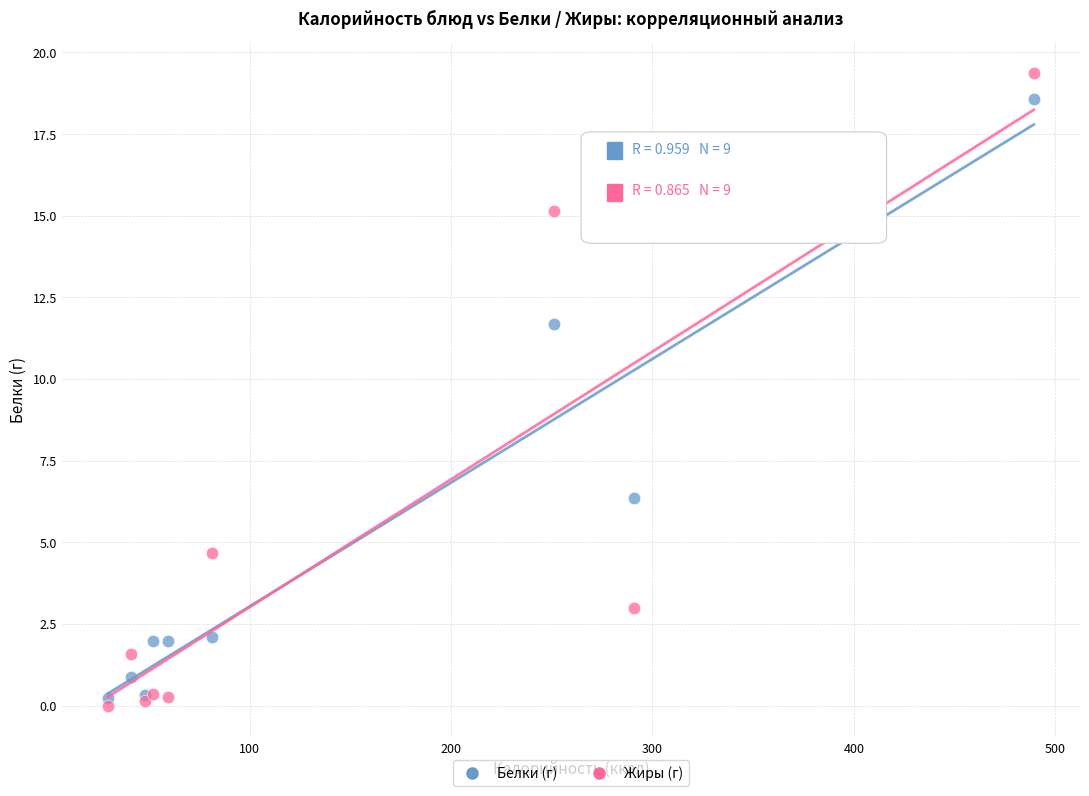

What is the X range (max minus min) for the scatter plot?

459.4